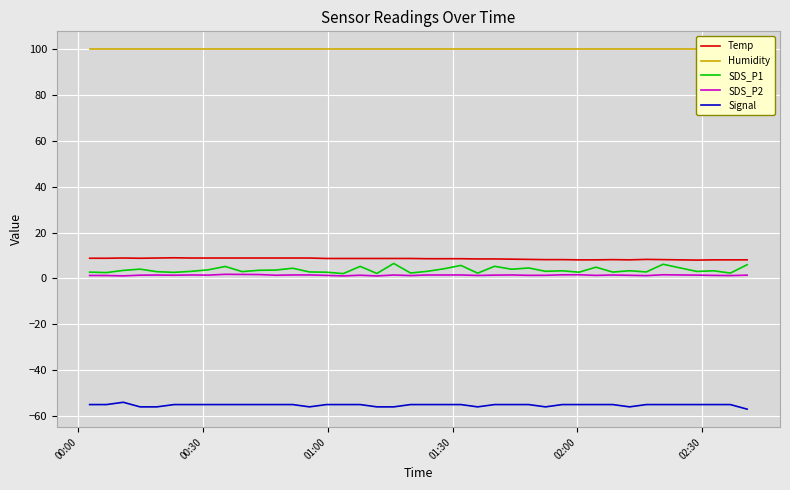

True or false: SDS_P2 and Temp cross at least once.

False